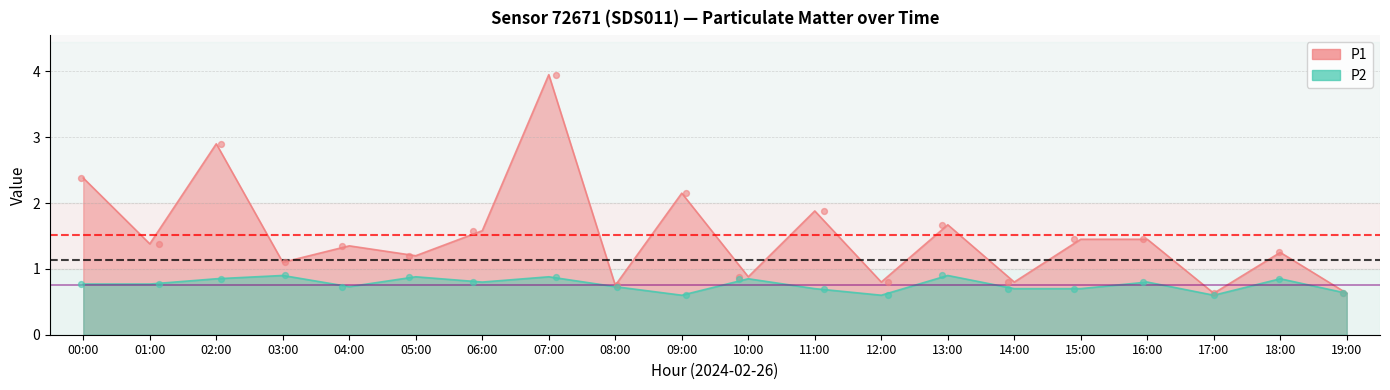

What are all the series names shown in the legend?

P1, P2